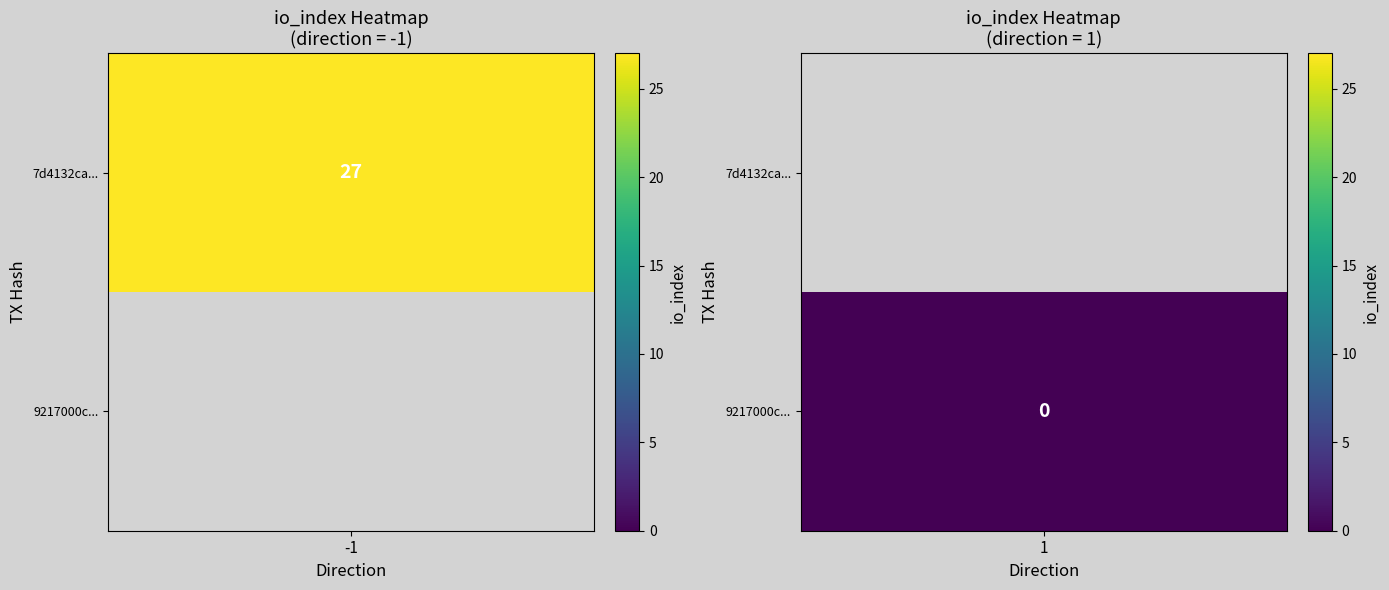

Rank the series at direction from lowest to highest value.

7d4132ca799e24a17a7283dde8e8ee33786c2a4, 9217000cbb015e0f526db778b6d10acede10642